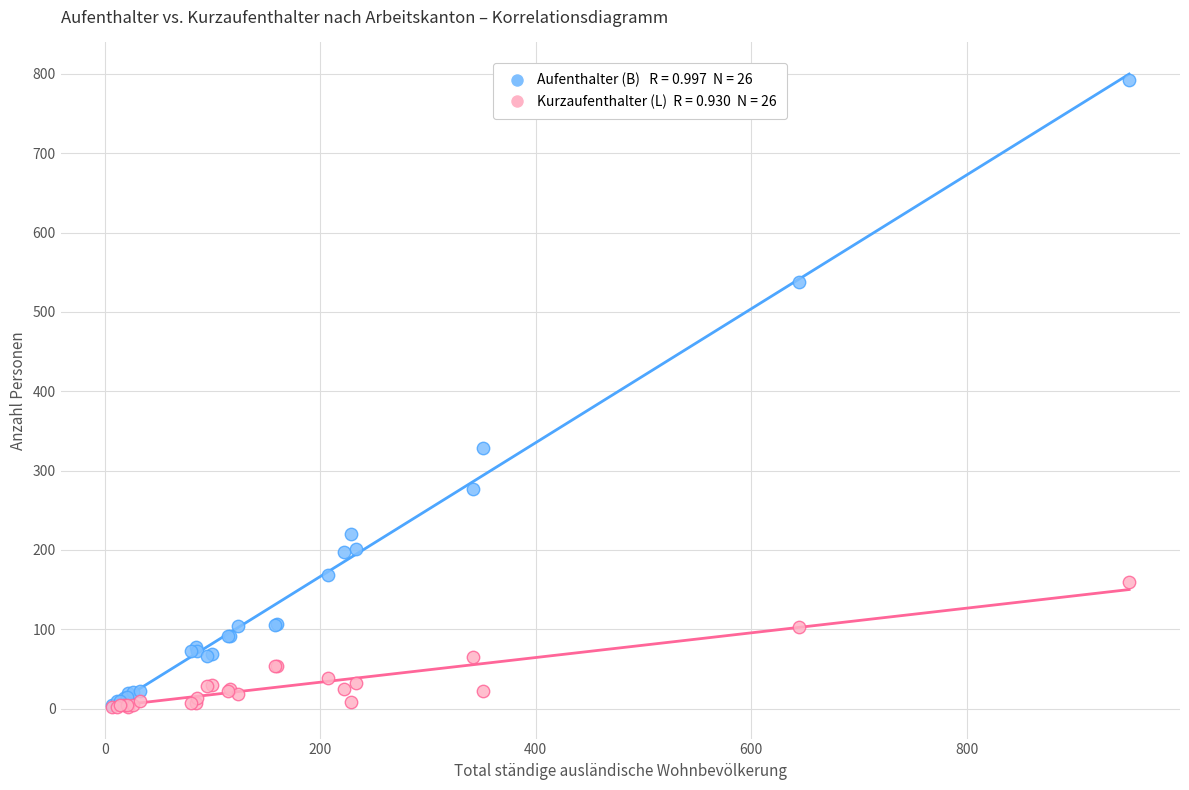

Across all series, what Y value is closest to 397?

328